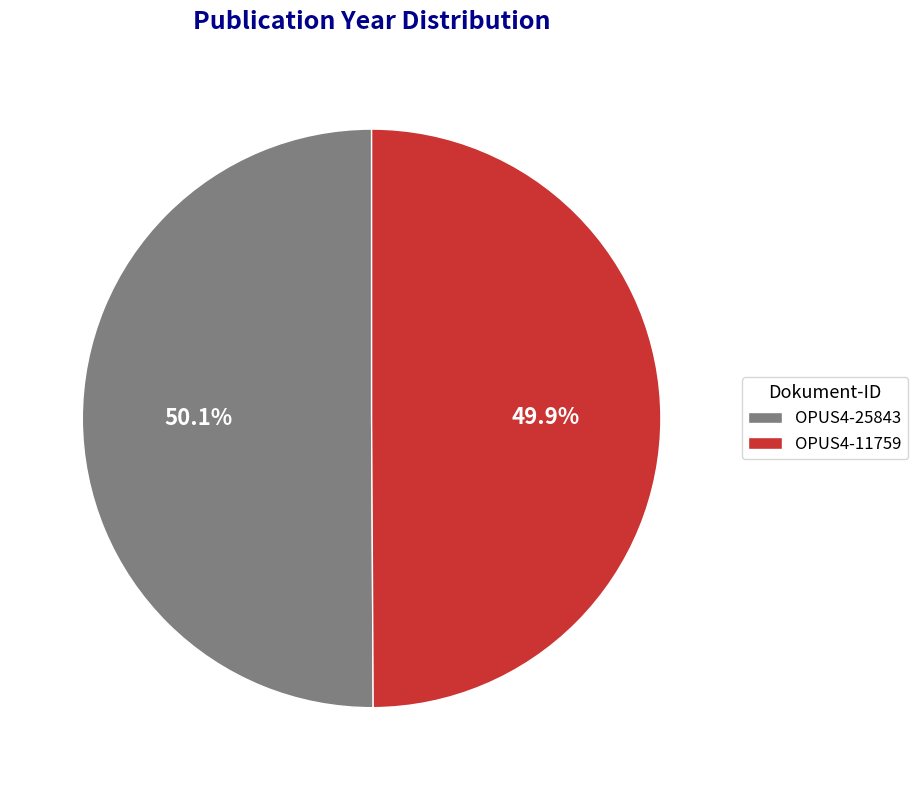

What portion of the pie excludes OPUS4-11759?

50.1%